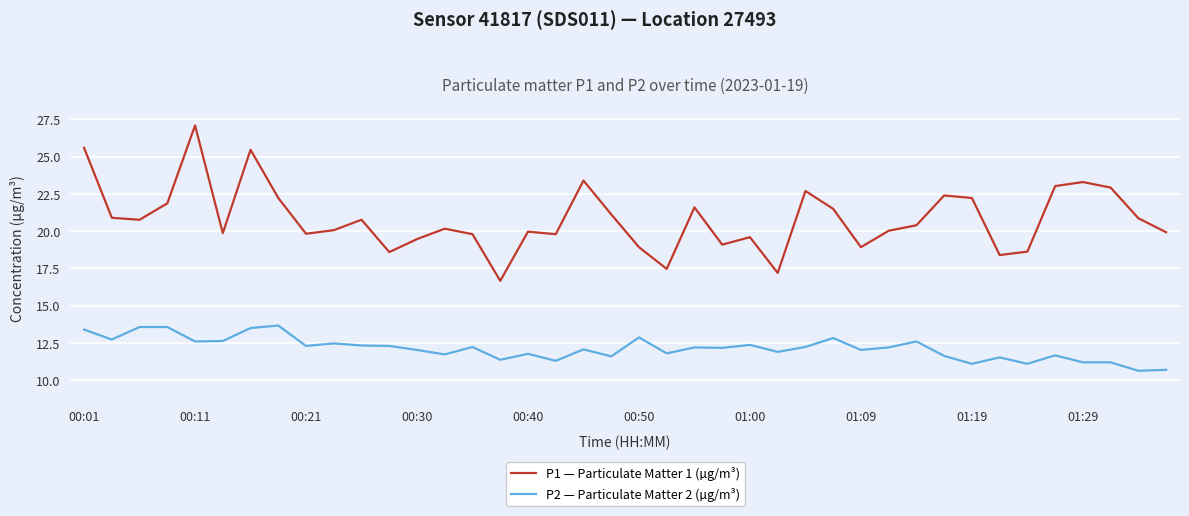

True or false: P2 — Particulate Matter 2 (µg/m³) has more than 0 points higher than both neighbors.

True